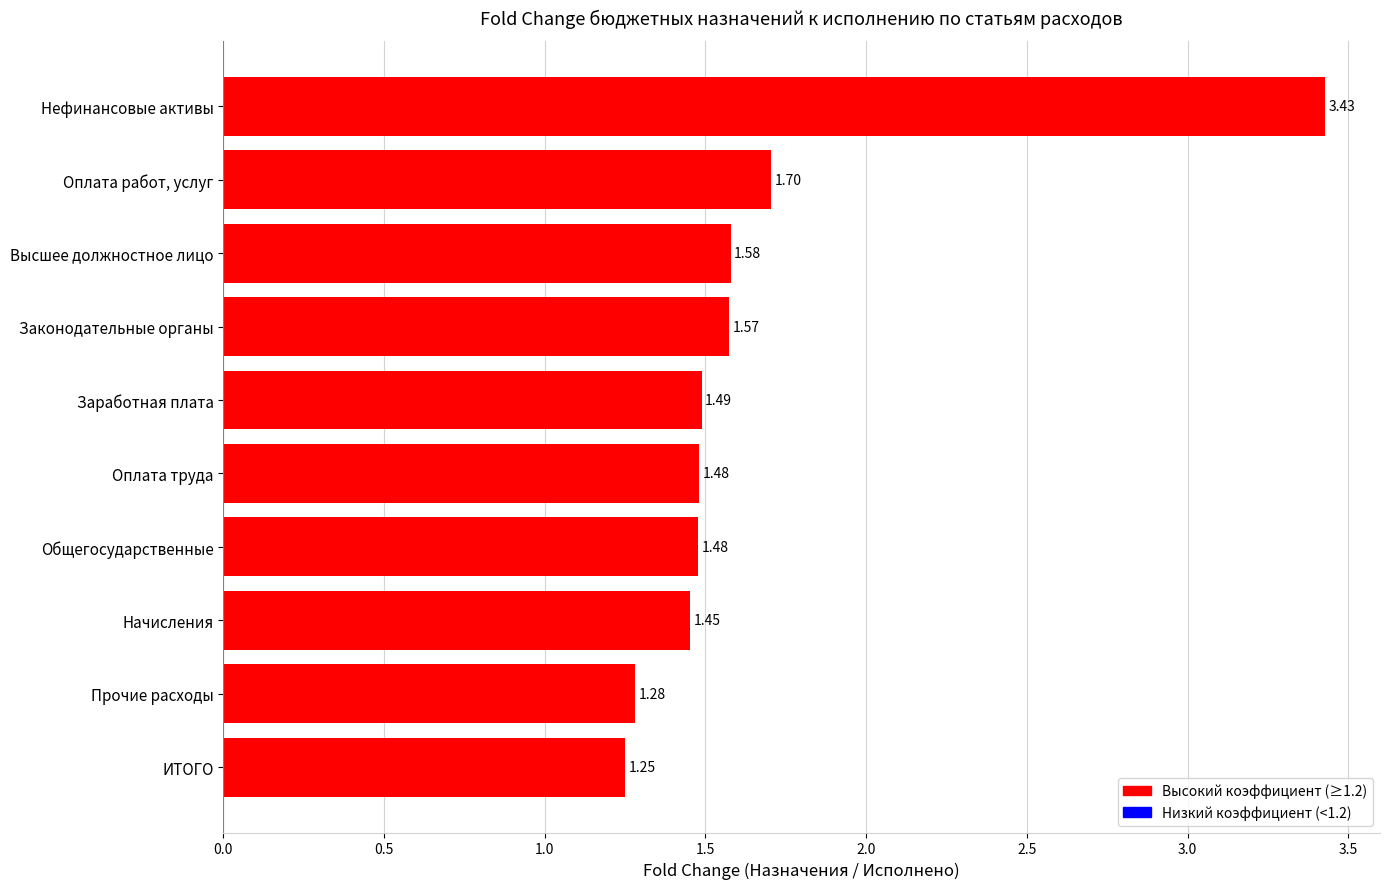

Which label corresponds to the largest value in the chart?

Нефинансовые активы